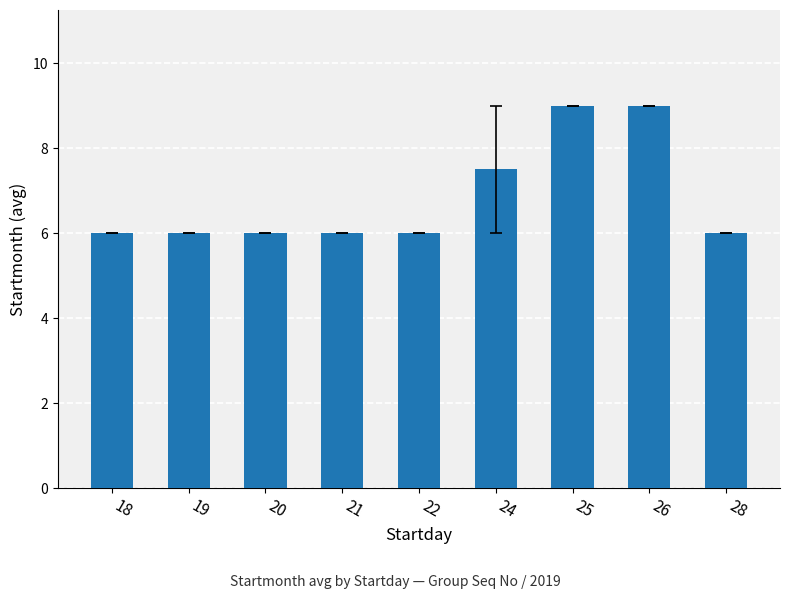

Reading left to right, transcribe all the data shown in this chart.

6.0	6.0	6.0	6.0	6.0	7.5	9.0	9.0	6.0